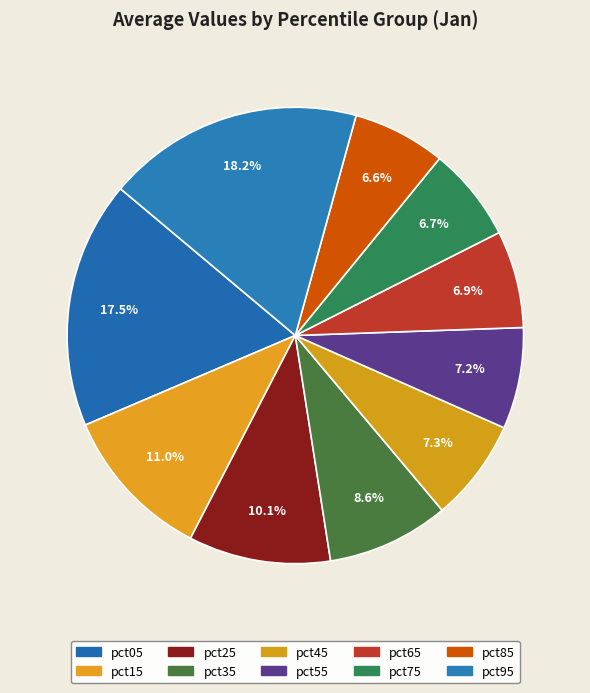

To the nearest percent, what is the difference between the largest and smallest slice percentages?

12%